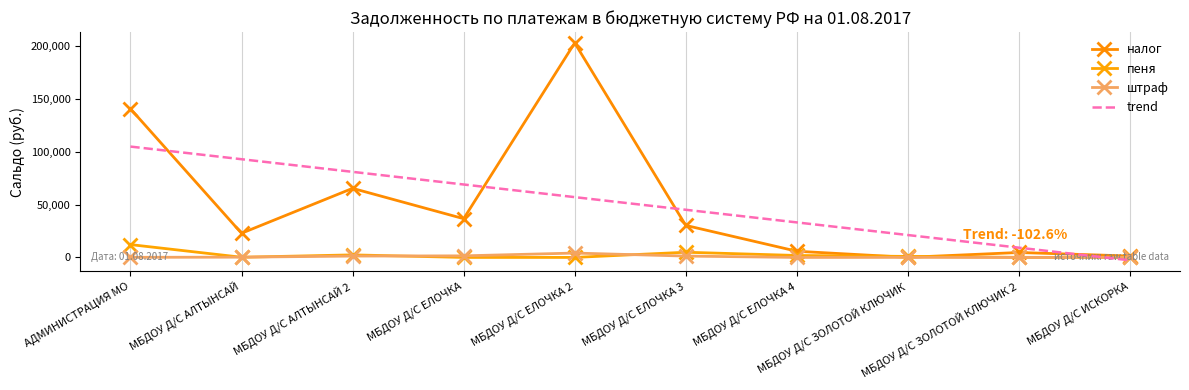

At how many categories does at least one series exceed 87697?

3